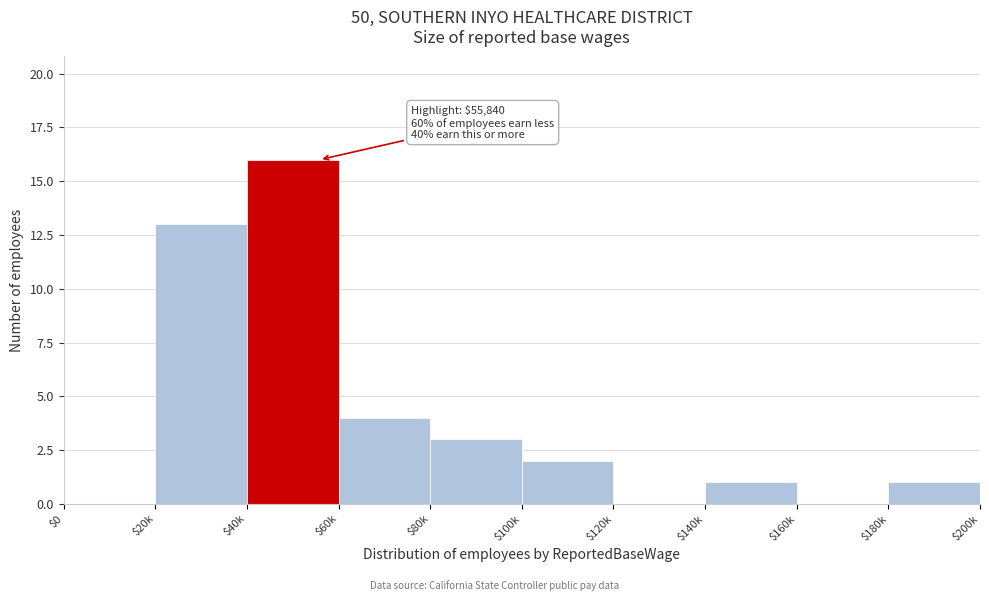

What is the sum of all values?

40